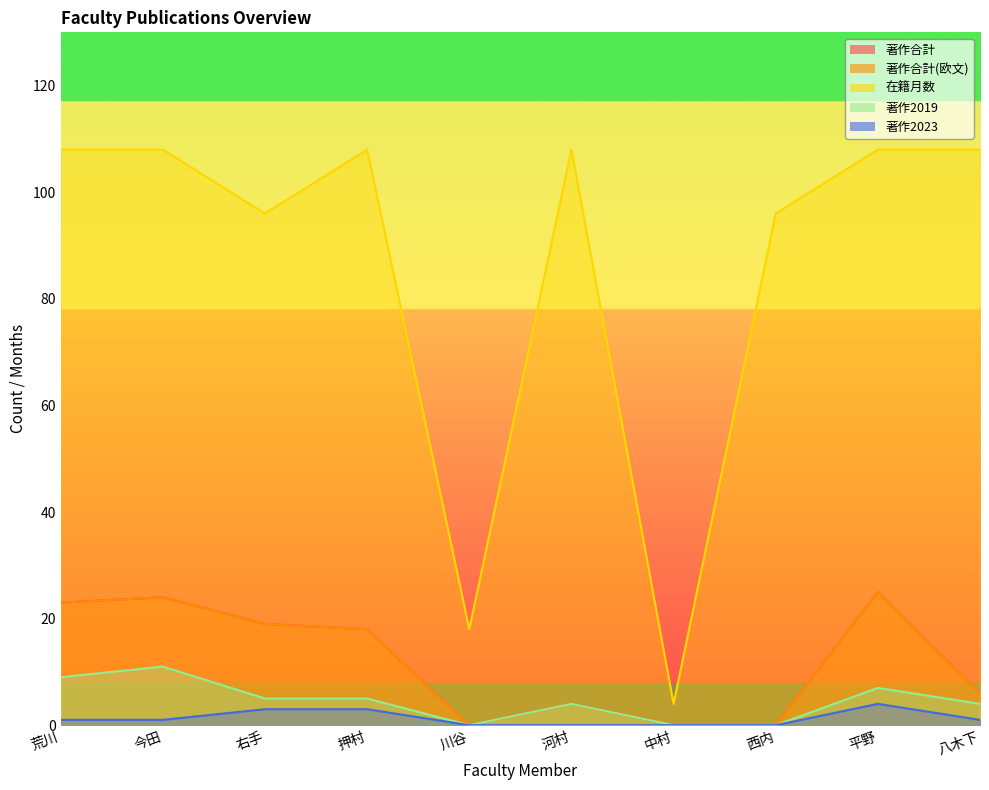

Reading left to right, list all the values displayed in this chart.

著作合計: 荒川=23	今田=24	右手=19	押村=18	川谷=0	河村=4	中村=0	西内=0	平野=25	八木下=6
著作合計(欧文): 荒川=23	今田=24	右手=19	押村=18	川谷=0	河村=4	中村=0	西内=0	平野=25	八木下=6
在籍月数: 荒川=108	今田=108	右手=96	押村=108	川谷=18	河村=108	中村=4	西内=96	平野=108	八木下=108
著作2019: 荒川=9	今田=11	右手=5	押村=5	川谷=0	河村=4	中村=0	西内=0	平野=7	八木下=4
著作2023: 荒川=1	今田=1	右手=3	押村=3	川谷=0	河村=0	中村=0	西内=0	平野=4	八木下=1